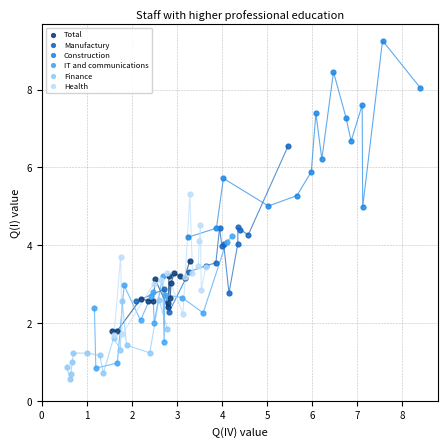

Which series reaches the maximum Y coordinate?

Construction